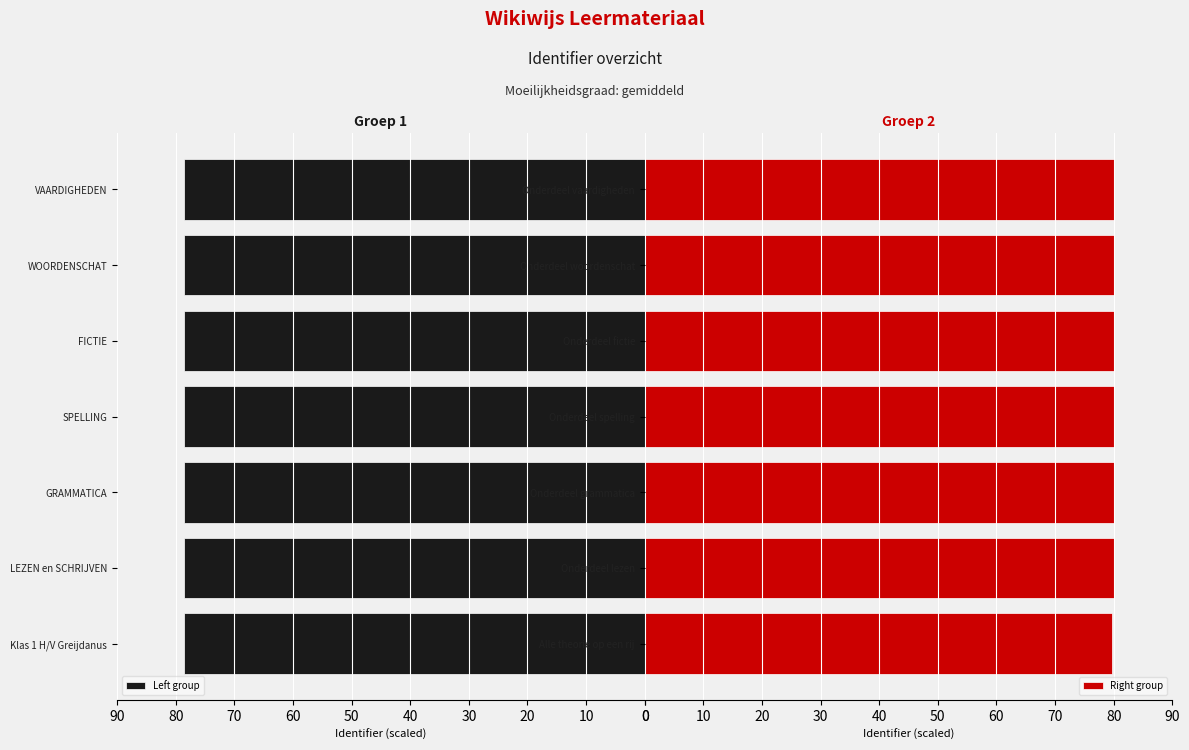

What is the value of the Left group bar at the 3rd from the left?

78.5